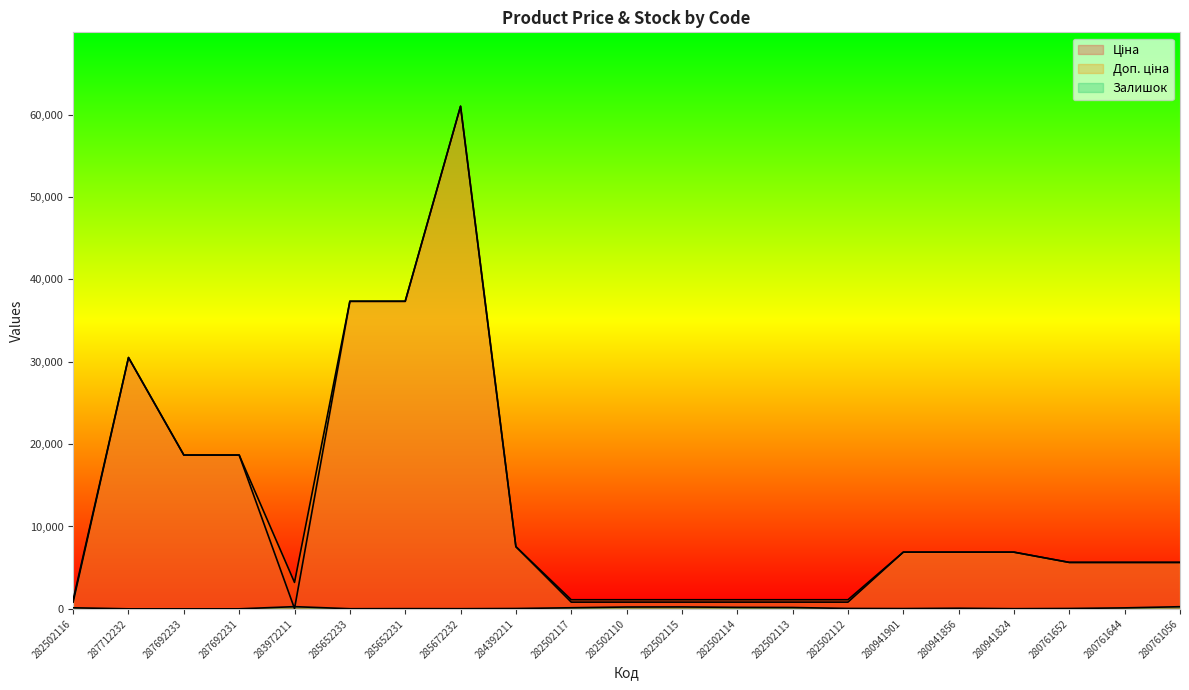

The value of Залишок at 282502116 is 125.0. True or false?

True